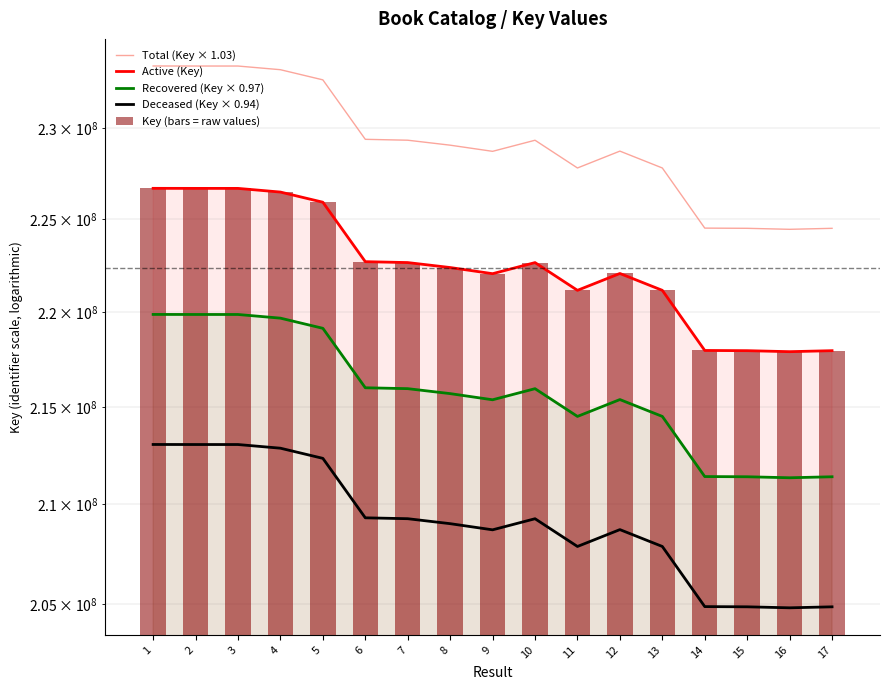

The value of Key (bars = raw values) at 10 is 379311108.2. True or false?

False